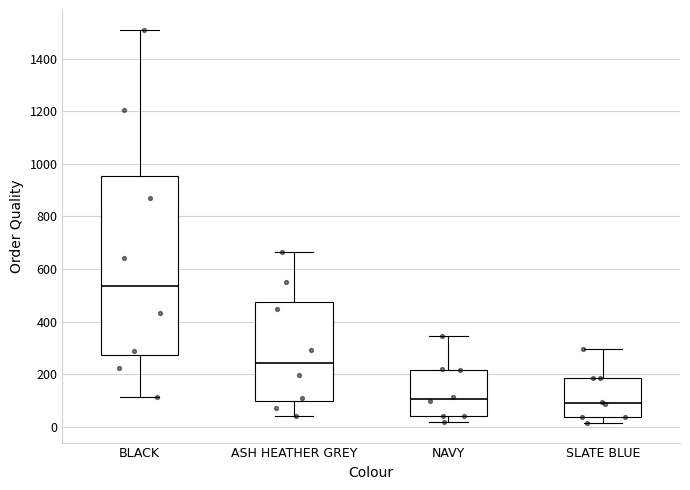

Reading left to right, transcribe this box plot: for each box, give where its median line is, the range the box spans, and where its two whiskers end, as read against the y-axis. The values are not printed on the chart, so give them approximately, as read against the axis.

BLACK: median 540, box 280 to 960, whiskers 120 to 1520
ASH HEATHER GREY: median 240, box 100 to 480, whiskers 40 to 660
NAVY: median 100, box 40 to 220, whiskers 20 to 340
SLATE BLUE: median 100, box 40 to 180, whiskers 20 to 300